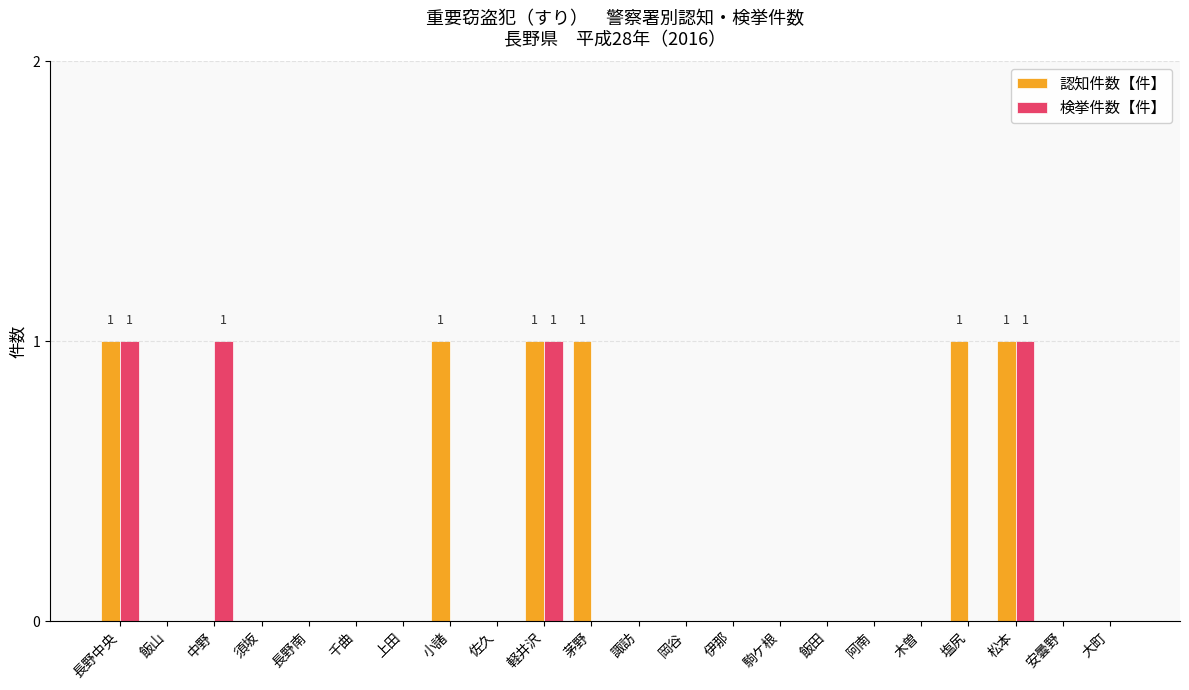

What is the sum of all 認知件数【件】 values?

6